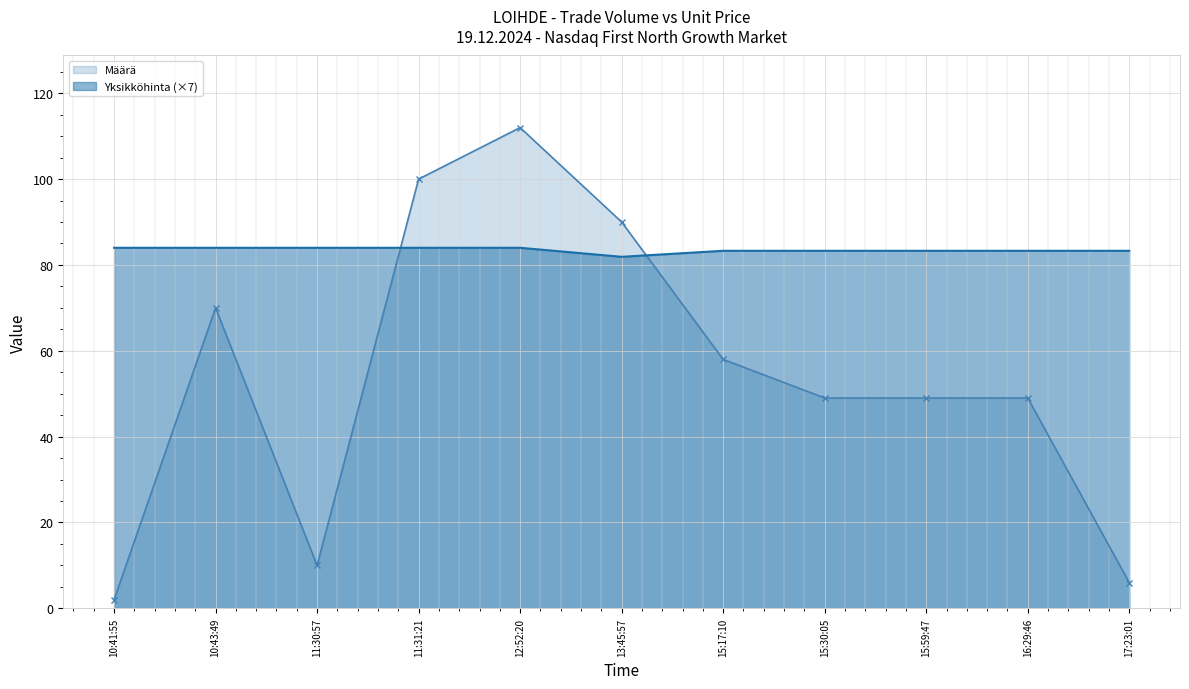

What is the difference between the highest and lowest values at 15:17:10?

25.3